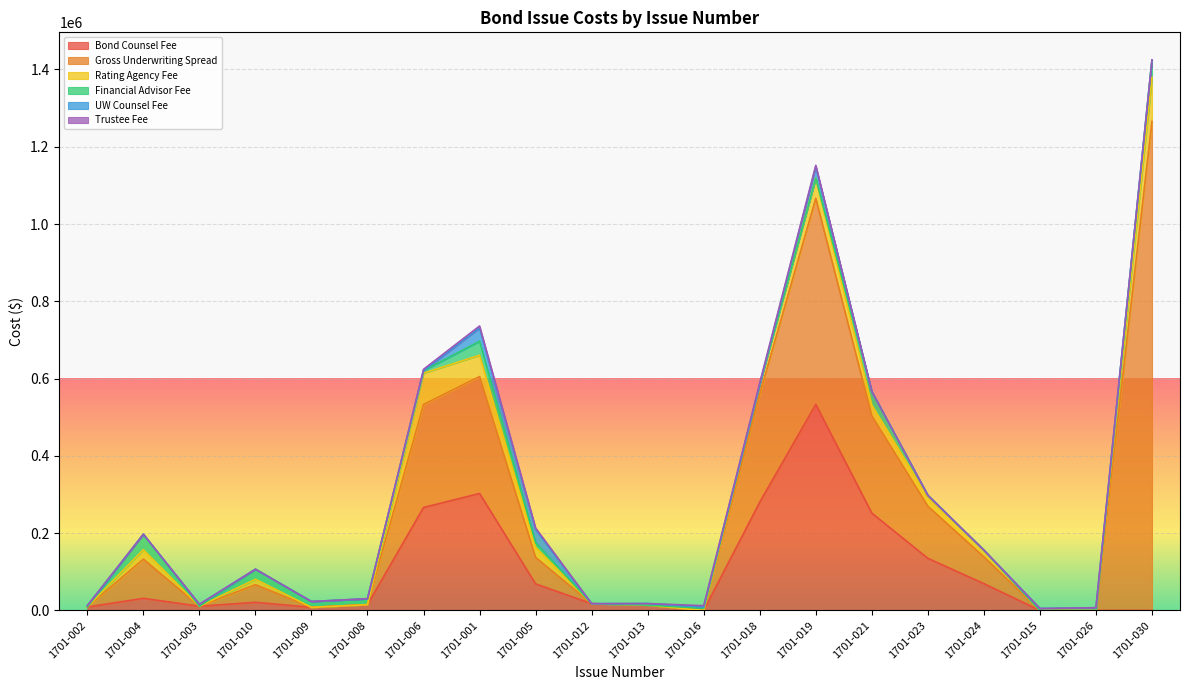

List the labels in order of Gross Underwriting Spread value, largest first.

1701-030, 1701-019, 1701-001, 1701-018, 1701-006, 1701-021, 1701-023, 1701-004, 1701-024, 1701-005, 1701-010, 1701-002, 1701-003, 1701-009, 1701-008, 1701-012, 1701-013, 1701-016, 1701-015, 1701-026